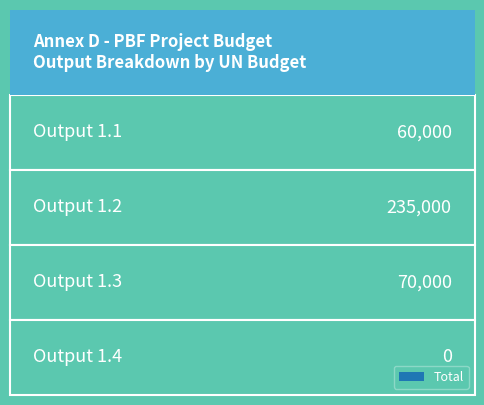

What is the greatest value displayed?

235000